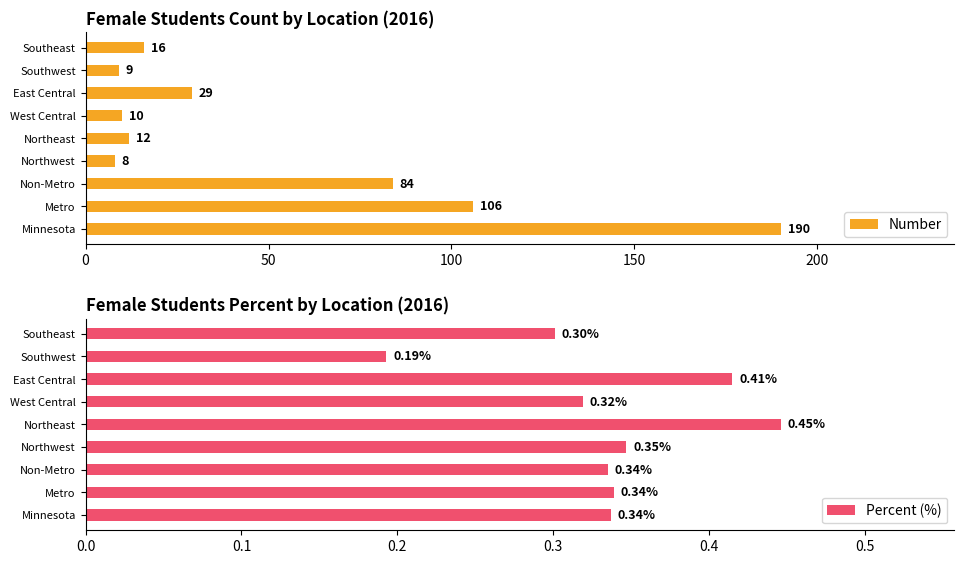

The Number series shows 9 at Southwest. True or false?

True